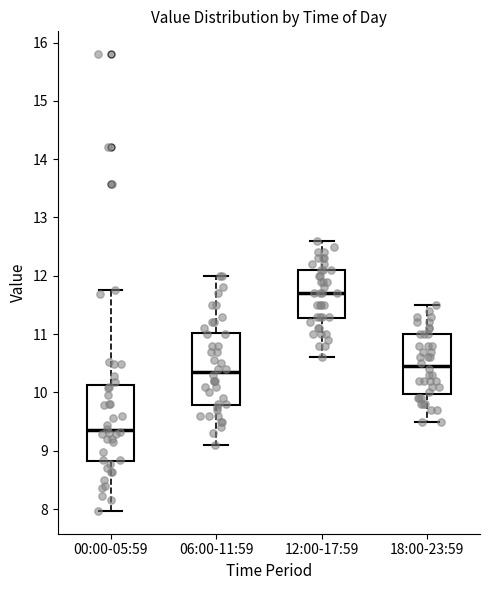

Where does the lower whisker of the box for 18:00-23:59 end on the y-axis? The values are not printed on the chart, so give them approximately, as read against the axis.

9.5